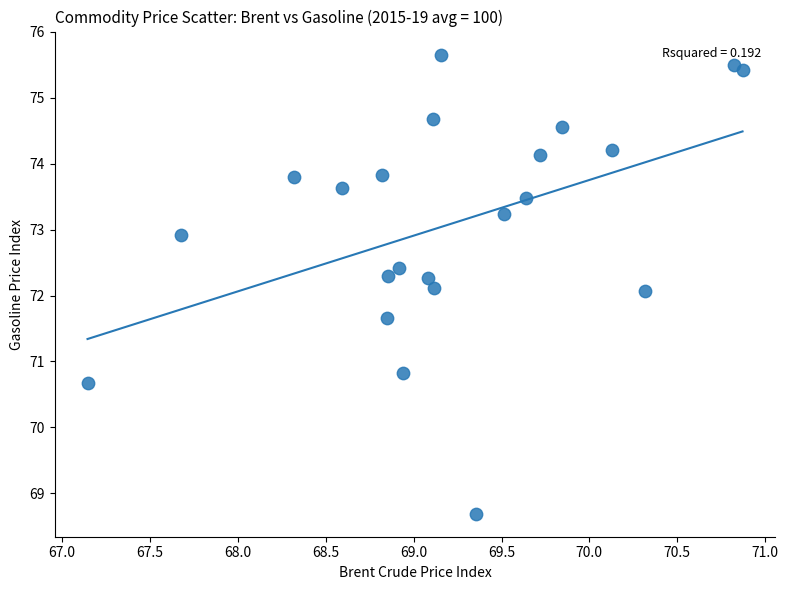

What is the range of X values (max minus min)?

3.7